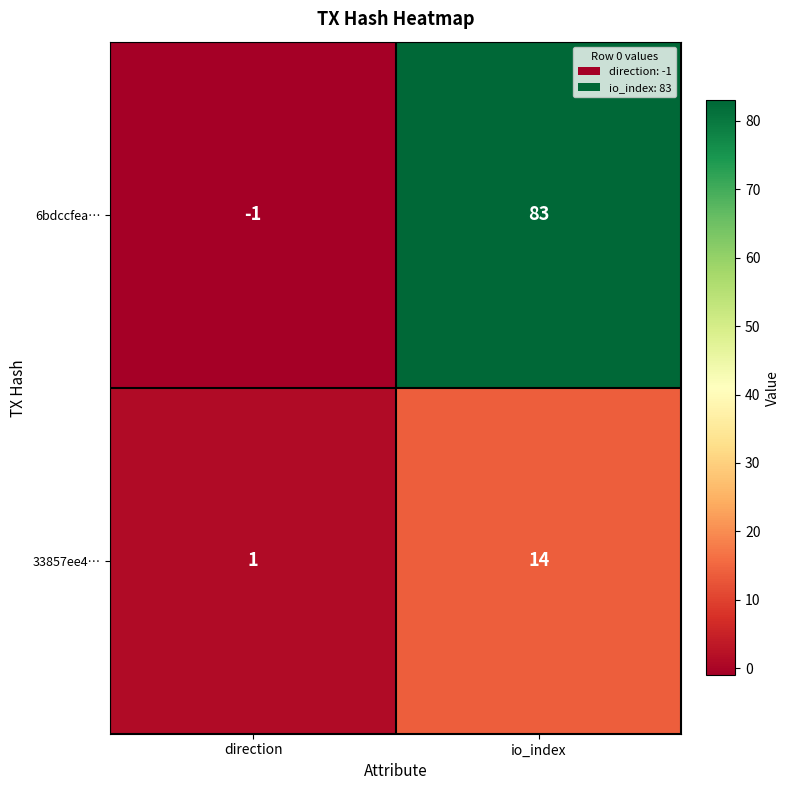

The value of 33857ee4… at io_index is 14. True or false?

True